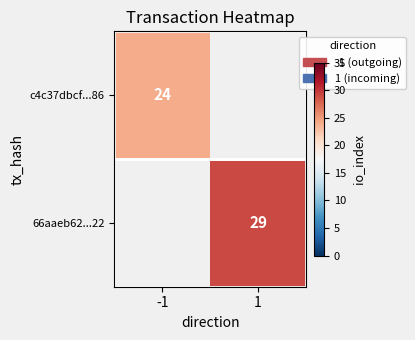

True or false: 66aaeb62...22 has a value of 44 at 1.

False